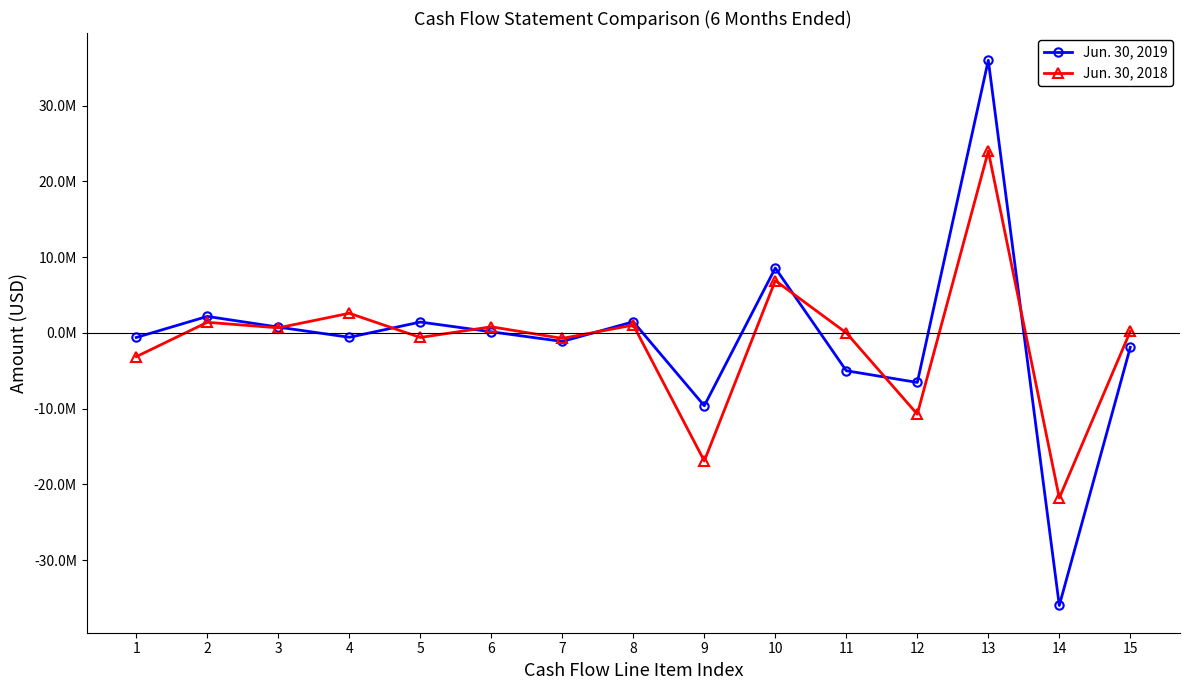

What are all the series names shown in the legend?

Jun. 30, 2019, Jun. 30, 2018